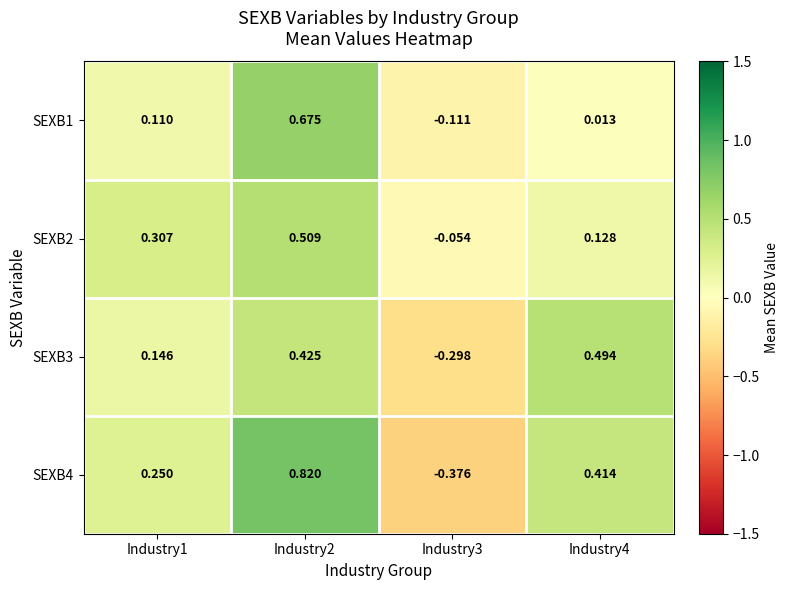

Is the value of SEXB1 at Industry4 greater than the value of SEXB2 at Industry3?

Yes